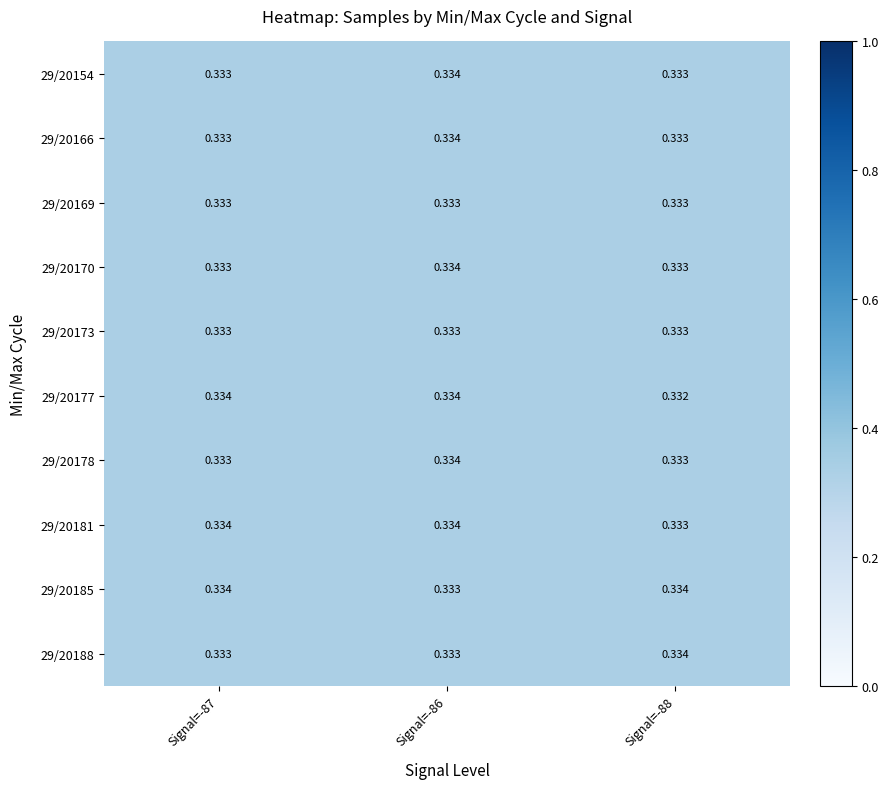

Is the value of 29/20173 at Signal=-87 greater than the value of 29/20185 at Signal=-87?

No